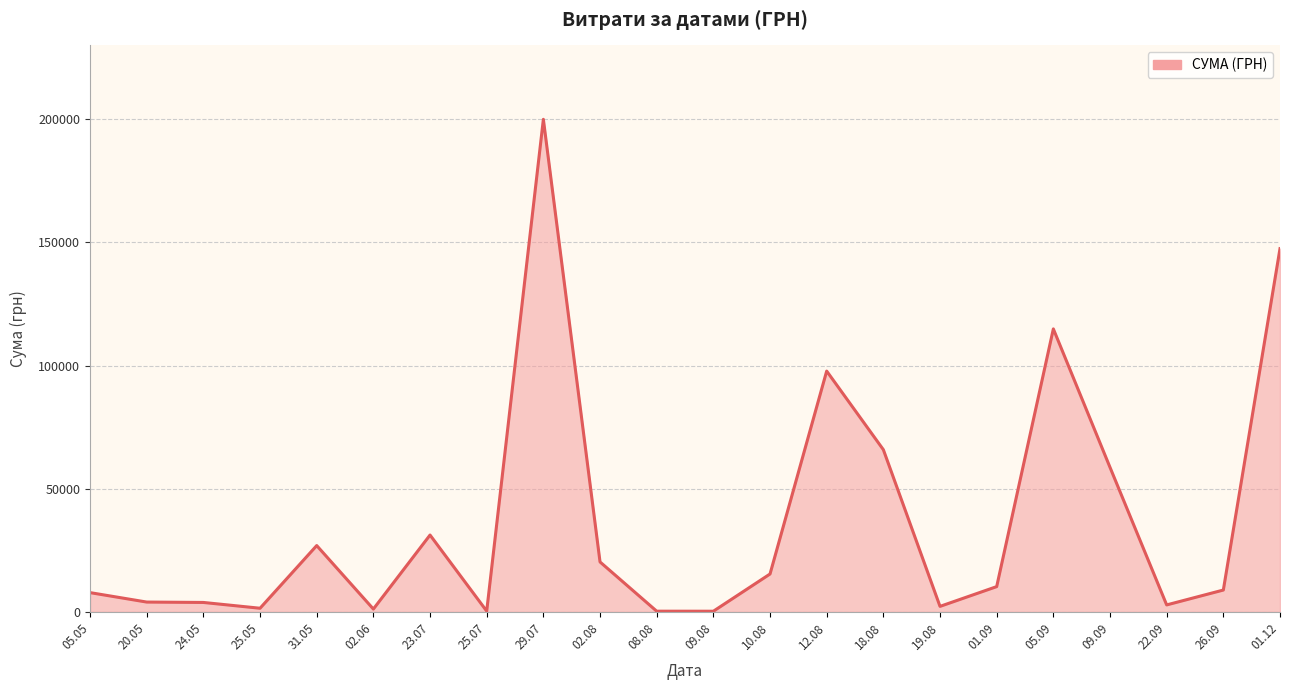

Which label corresponds to the largest value in the chart?

29.07